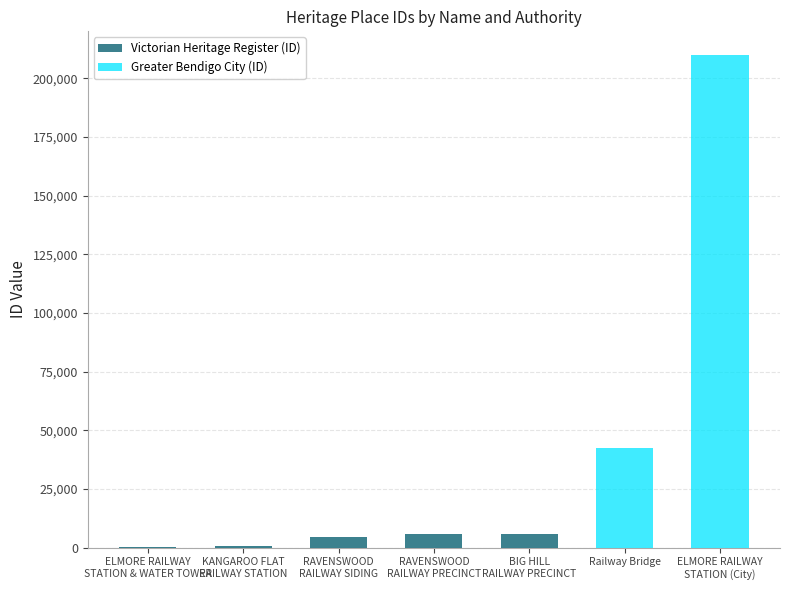

Is it true that the value at RAVENSWOOD
RAILWAY PRECINCT is 5601?

True